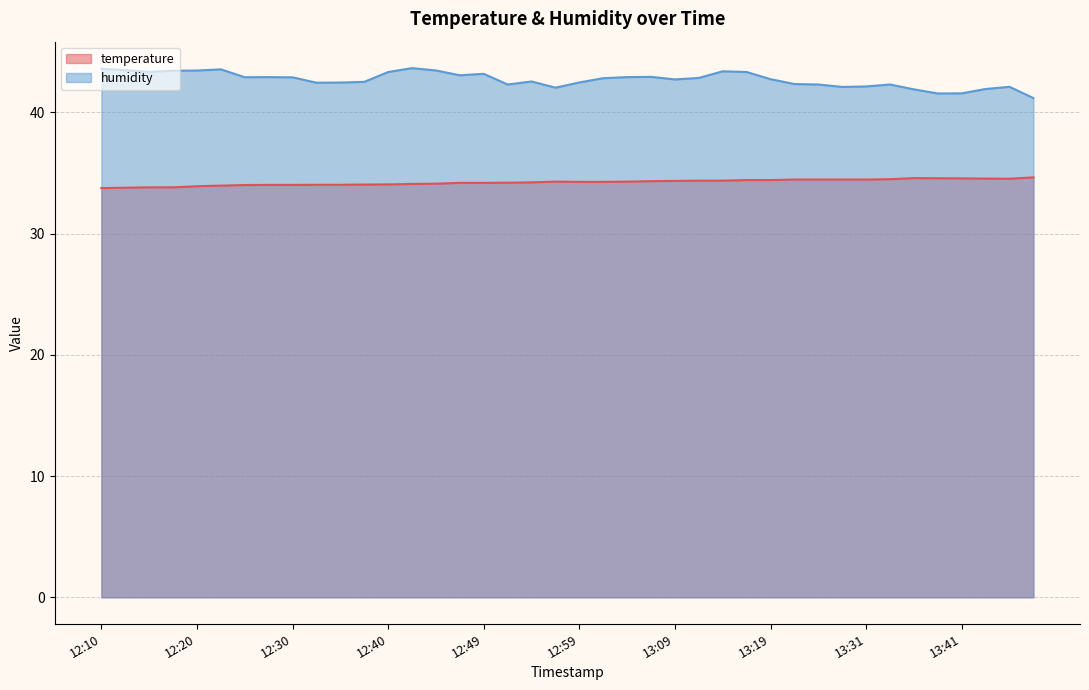

How many interior local valleys does the humidity series have?

9